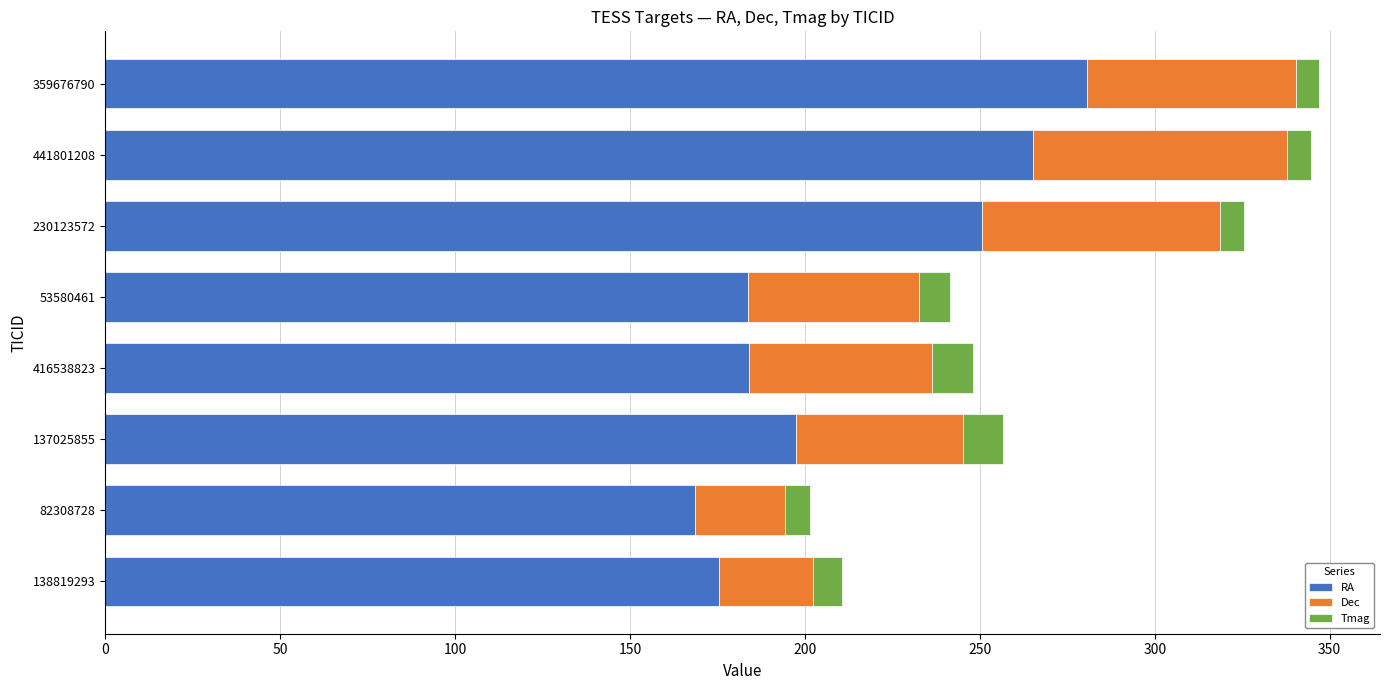

Which category has the highest value in the RA series?

359676790